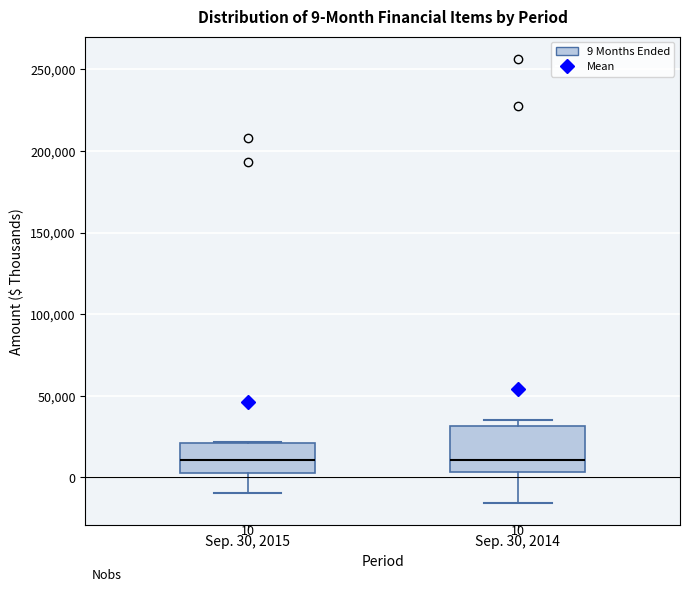

Comparing the boxes themselves (not the whiskers), which one is the tallest?

Sep. 30, 2014